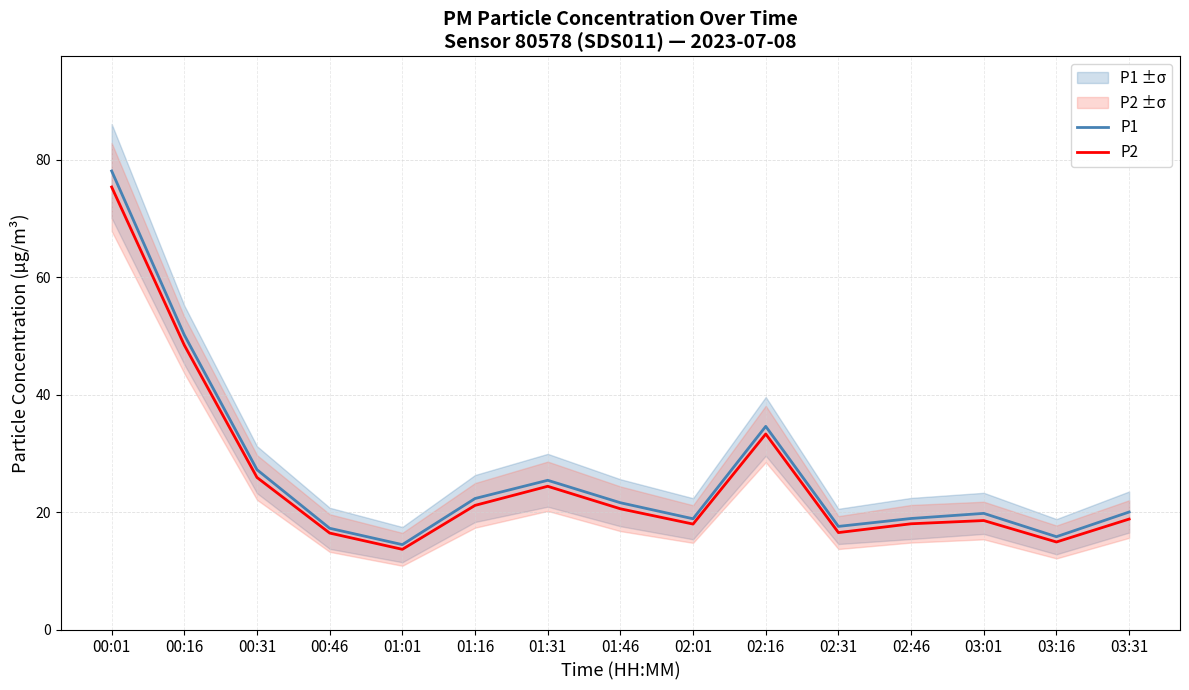

At how many categories does at least one series exceed 51?

1